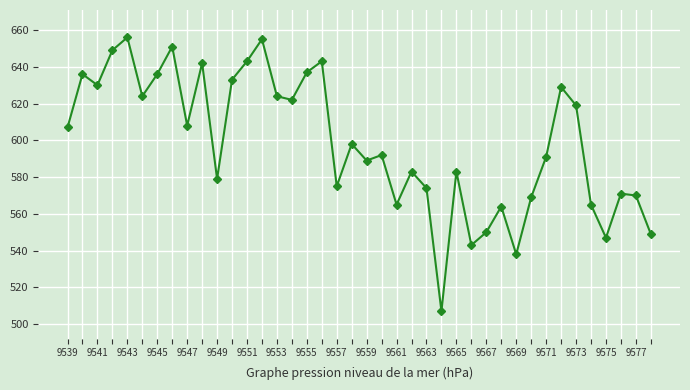

What is the minimum value shown in the chart?

507